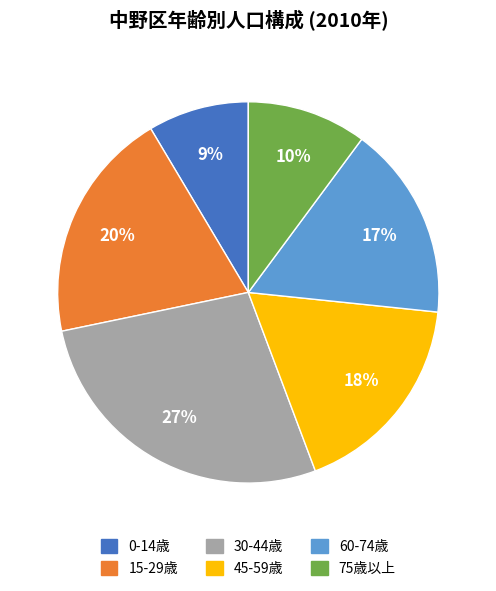

Does any single category account for the majority?

No